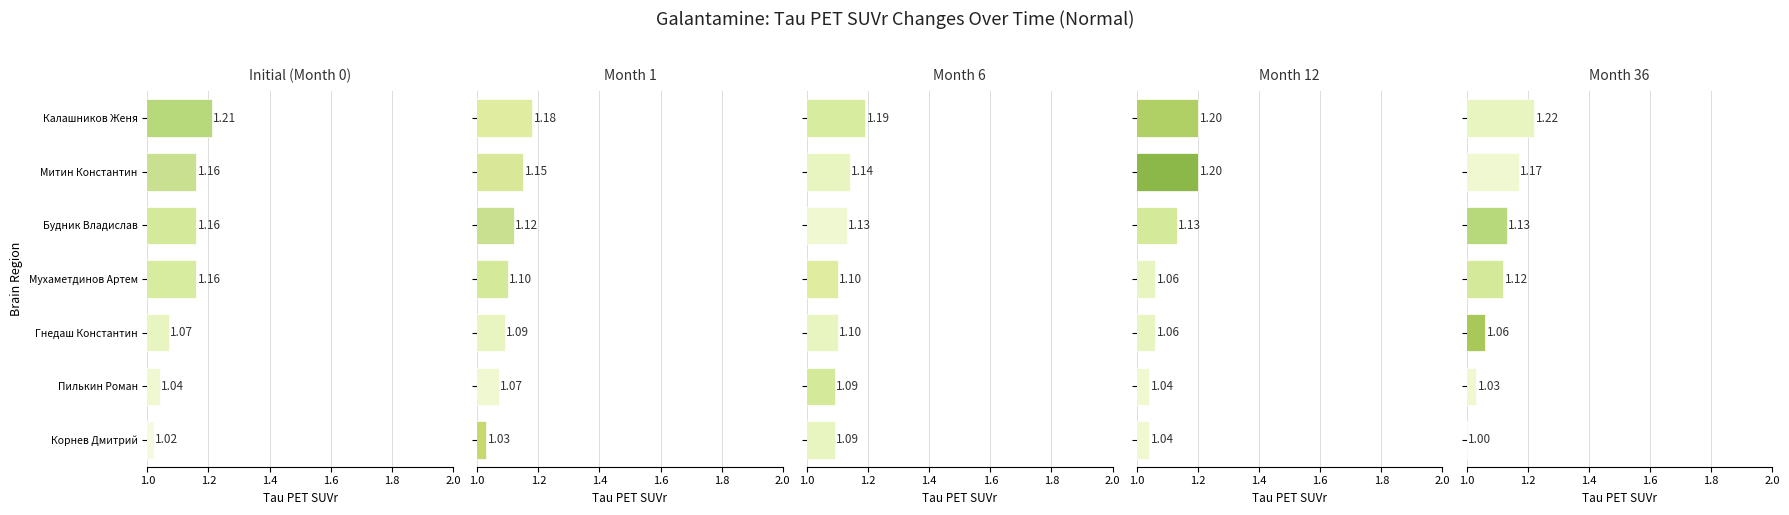

Reading left to right, transcribe all the data shown in this chart.

Initial (Month 0): 1.2	1.2	1.2	1.2	1.1	1.0	1.0
Month 1: 1.2	1.1	1.1	1.1	1.1	1.1	1.0
Month 6: 1.2	1.1	1.1	1.1	1.1	1.1	1.1
Month 12: 1.2	1.2	1.1	1.1	1.1	1.0	1.0
Month 36: 1.2	1.2	1.1	1.1	1.1	1.0	1.0